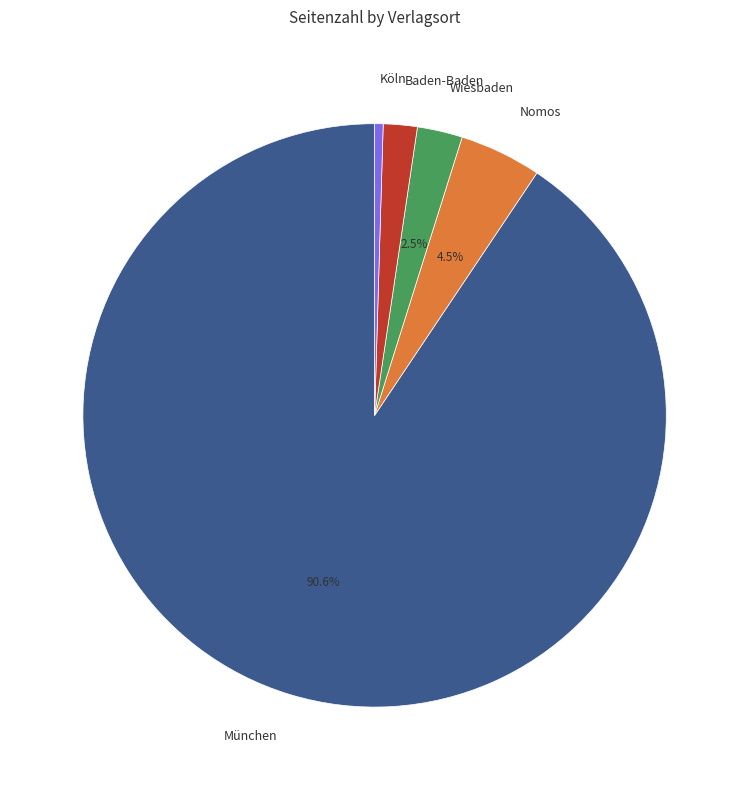

Does any single category account for the majority?

Yes